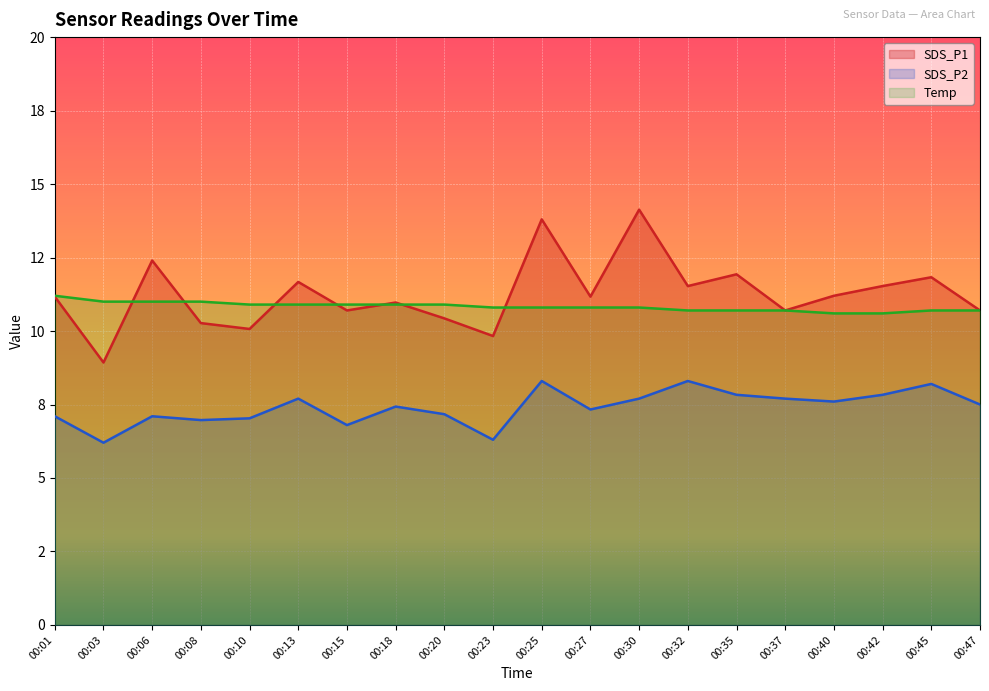

True or false: SDS_P2 and Temp intersect in this chart.

False